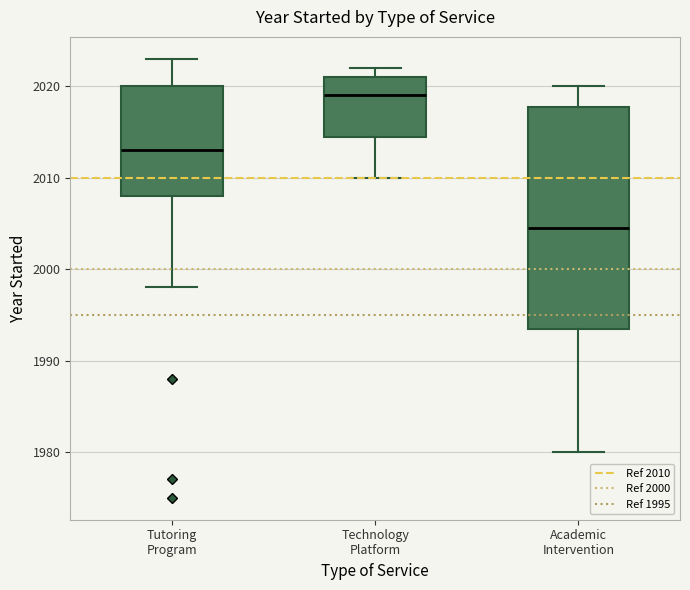

Reading left to right, transcribe this box plot: for each box, give where its median line is, the range the box spans, and where its two whiskers end, as read against the y-axis. The values are not printed on the chart, so give them approximately, as read against the axis.

Tutoring Program: median 2013, box 2008 to 2020, whiskers 1998 to 2023
Technology Platform: median 2019, box 2015 to 2021, whiskers 2010 to 2022
Academic Intervention: median 2005, box 1994 to 2018, whiskers 1980 to 2020